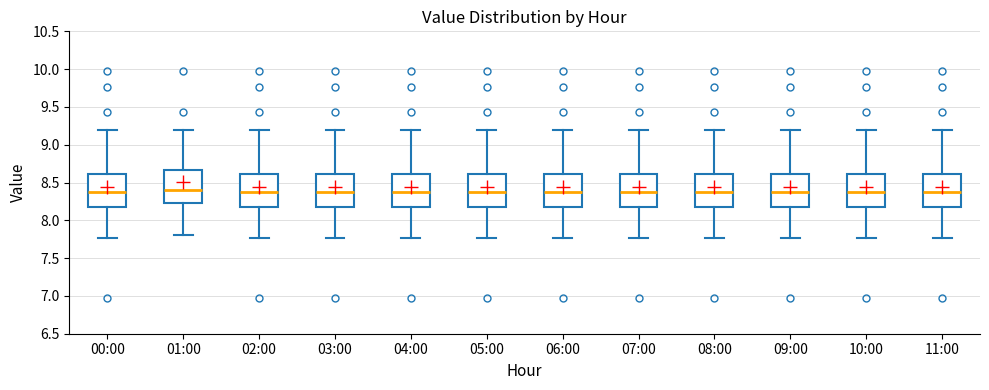

Reading left to right, transcribe this box plot: for each box, give where its median line is, the range the box spans, and where its two whiskers end, as read against the y-axis. The values are not printed on the chart, so give them approximately, as read against the axis.

00:00: median 8.35, box 8.20 to 8.60, whiskers 7.75 to 9.20
01:00: median 8.40, box 8.25 to 8.65, whiskers 7.80 to 9.20
02:00: median 8.35, box 8.20 to 8.60, whiskers 7.75 to 9.20
03:00: median 8.35, box 8.20 to 8.60, whiskers 7.75 to 9.20
04:00: median 8.35, box 8.20 to 8.60, whiskers 7.75 to 9.20
05:00: median 8.35, box 8.20 to 8.60, whiskers 7.75 to 9.20
06:00: median 8.35, box 8.20 to 8.60, whiskers 7.75 to 9.20
07:00: median 8.35, box 8.20 to 8.60, whiskers 7.75 to 9.20
08:00: median 8.35, box 8.20 to 8.60, whiskers 7.75 to 9.20
09:00: median 8.35, box 8.20 to 8.60, whiskers 7.75 to 9.20
10:00: median 8.35, box 8.20 to 8.60, whiskers 7.75 to 9.20
11:00: median 8.35, box 8.20 to 8.60, whiskers 7.75 to 9.20